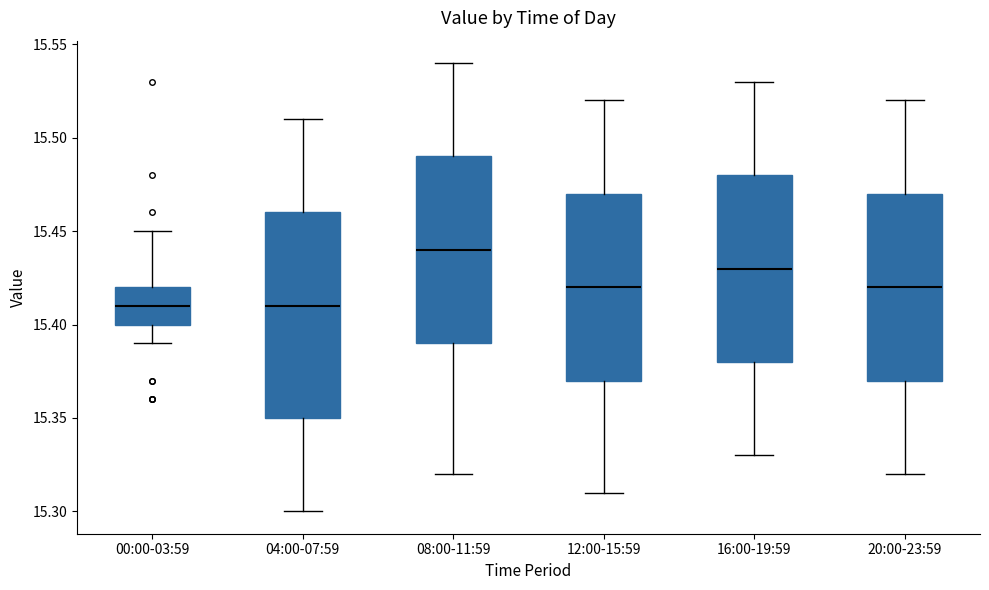

Which box is the tallest, from its lower edge to its upper edge?

04:00-07:59